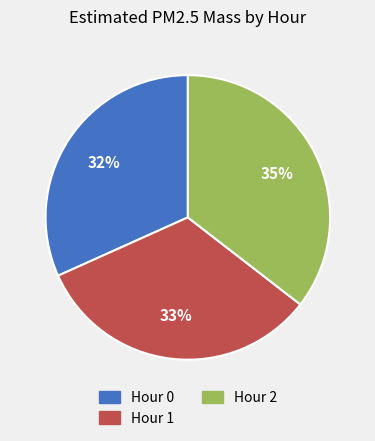

To the nearest percent, what is the difference between the Hour 0 and Hour 1 slice percentages?

1%